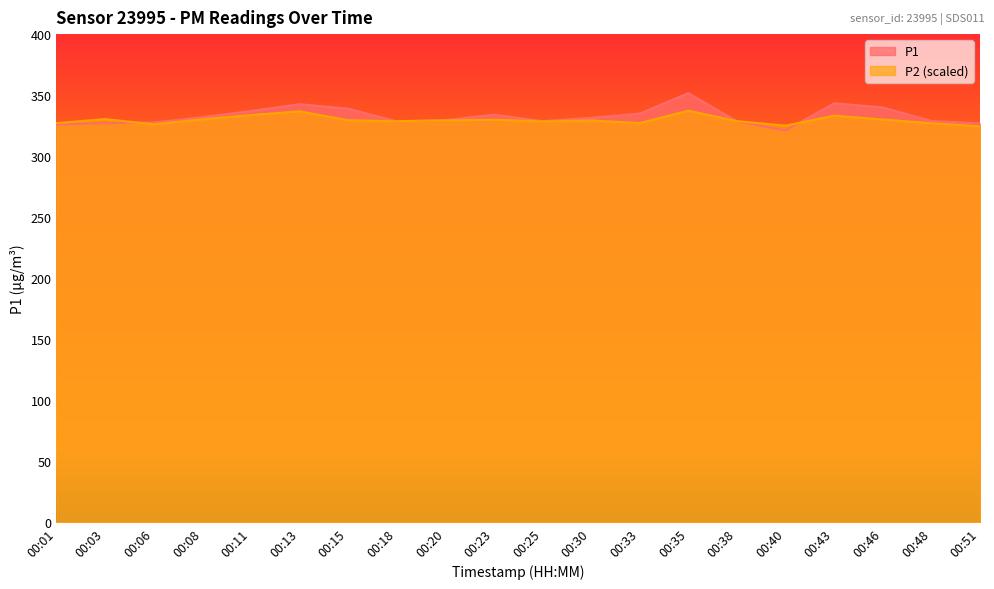

What is the minimum value for P1?

321.1